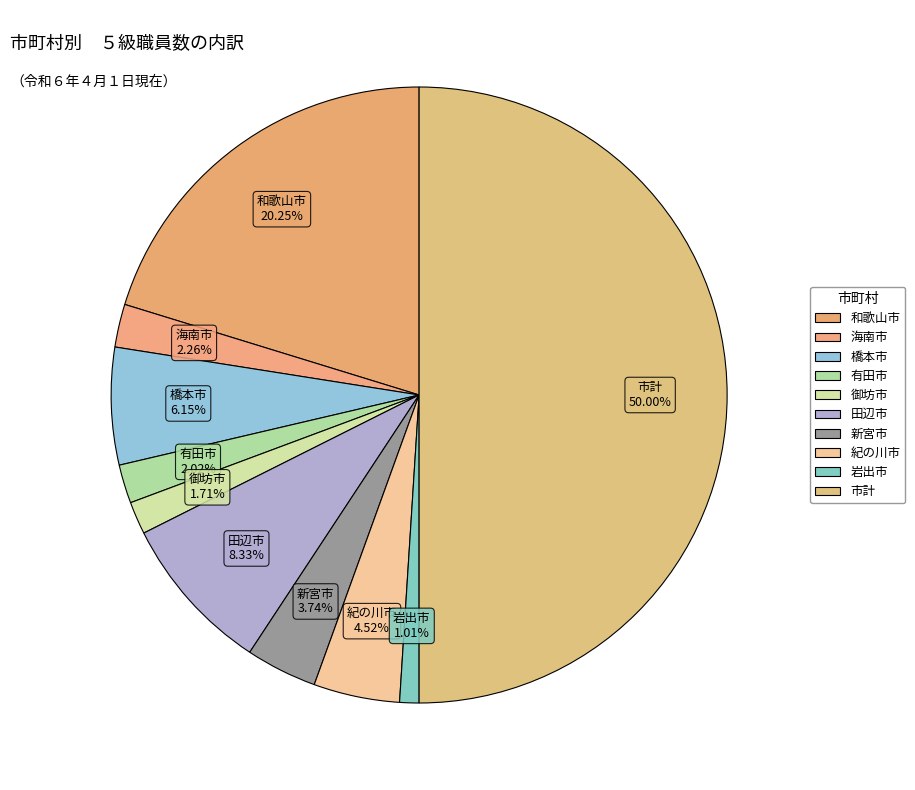

Count the number of slices in the pie.

10